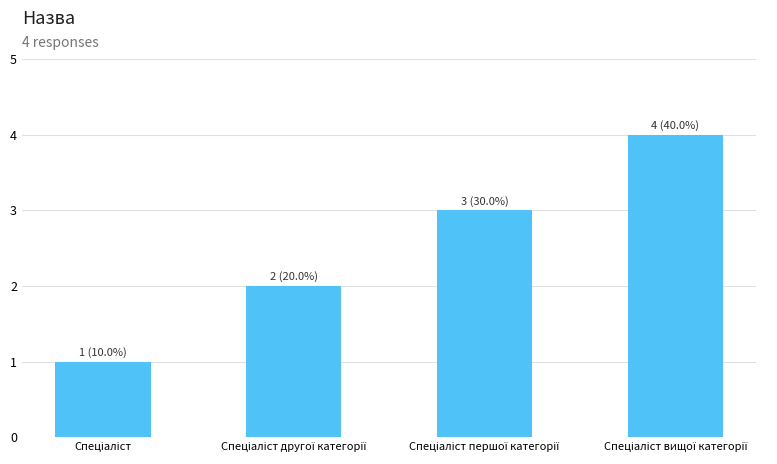

What is the sum of all values?

10